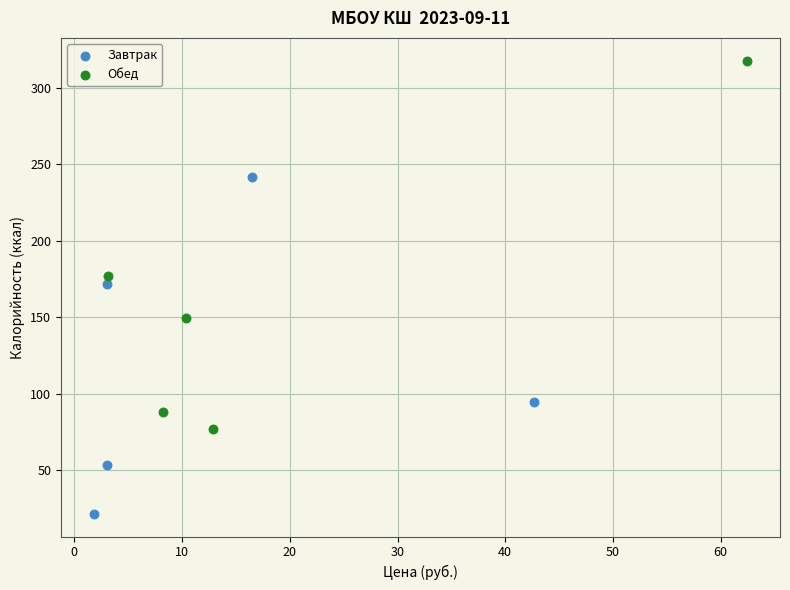

Which series has the largest Y range (max minus min)?

Обед